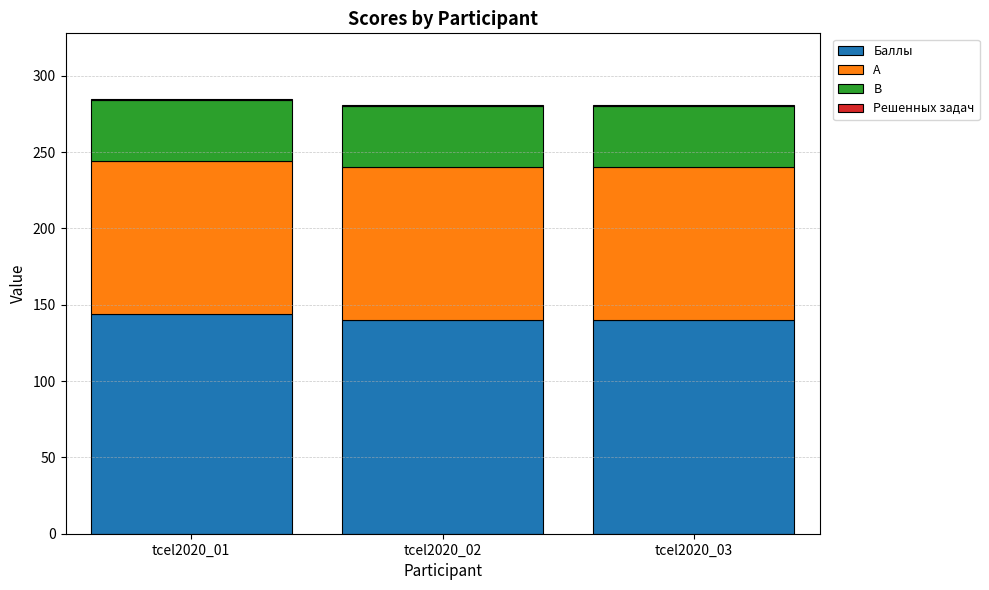

The value of Баллы at tcel2020_02 is 60. True or false?

False